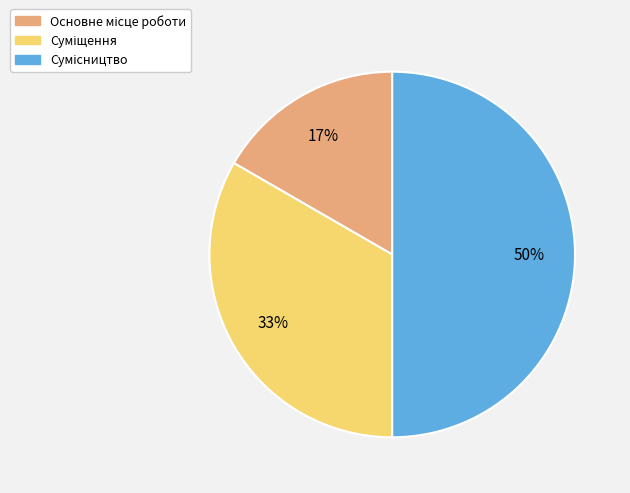

How many segments does this pie chart have?

3